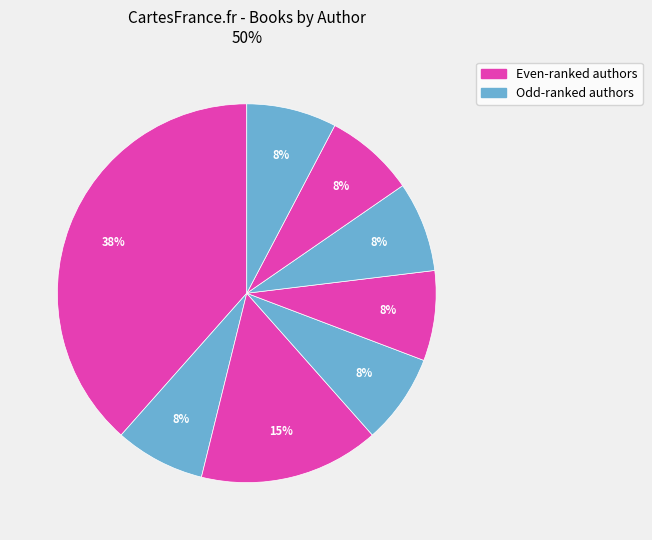

How many slices are in this pie chart?

8